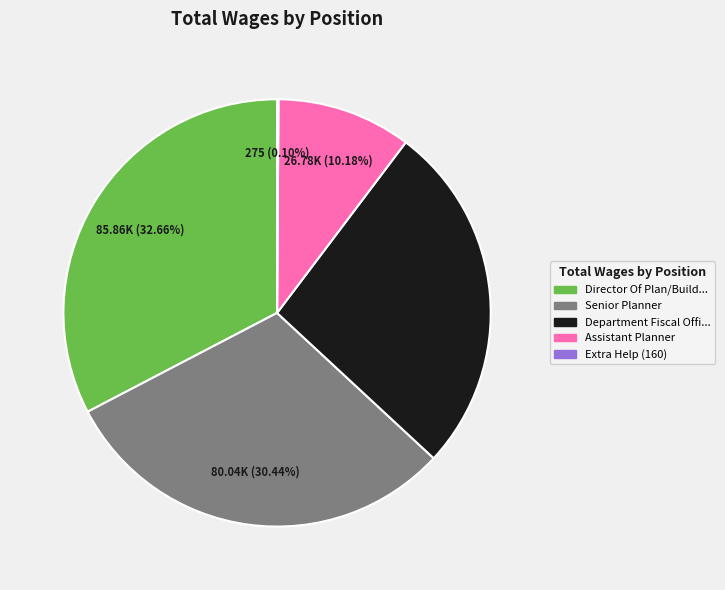

To the nearest percent, what is the difference between the largest and smallest slice percentages?

33%